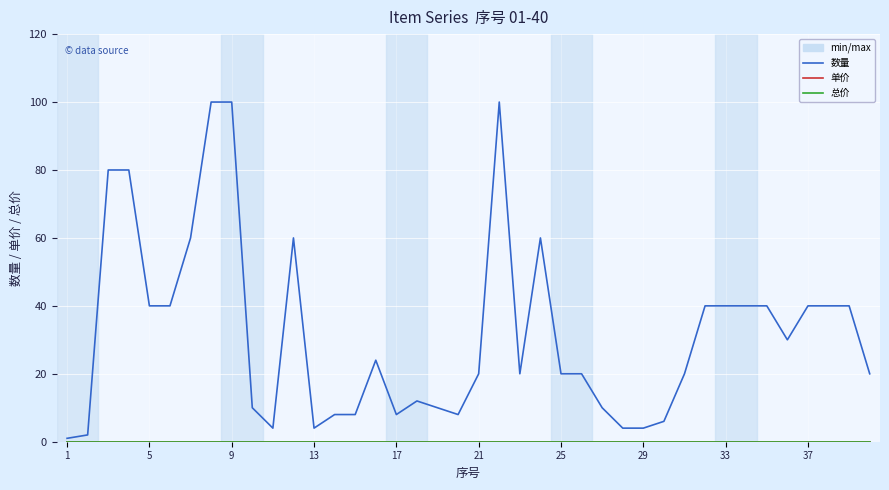

At how many categories does at least one series exceed 91?

3